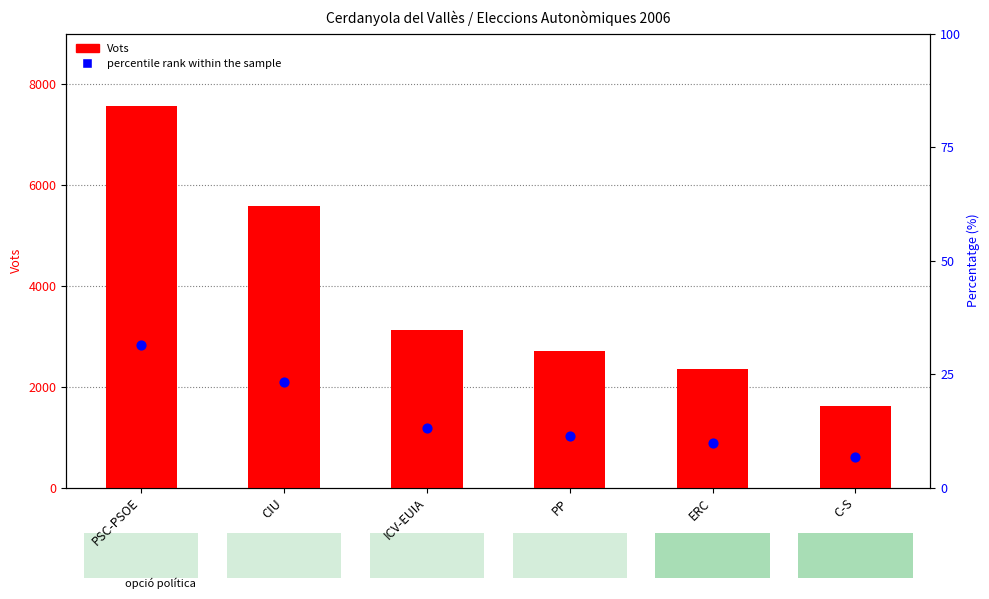

Is the value of Vots at CIU greater than the value of Percentatge rank within the sample at CIU?

Yes